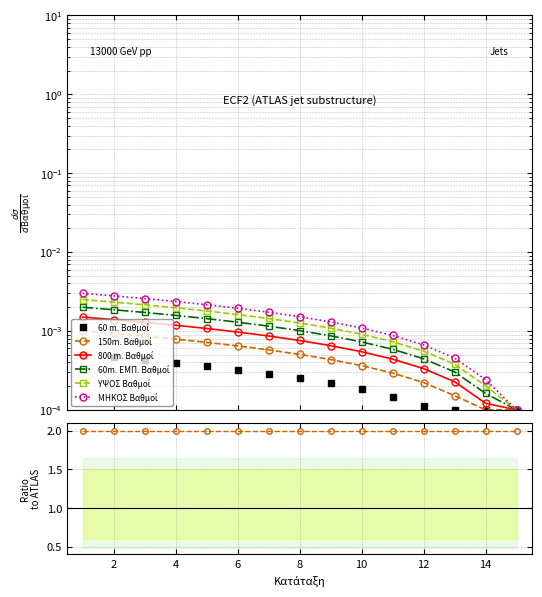

True or false: 150m. Βαθμοί and 800 m. Βαθμοί intersect in this chart.

False